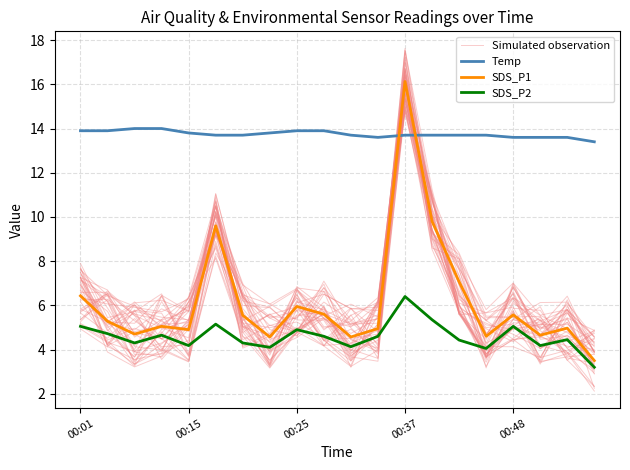

Where do Temp and SDS_P1 first cross each other?

11 and 12